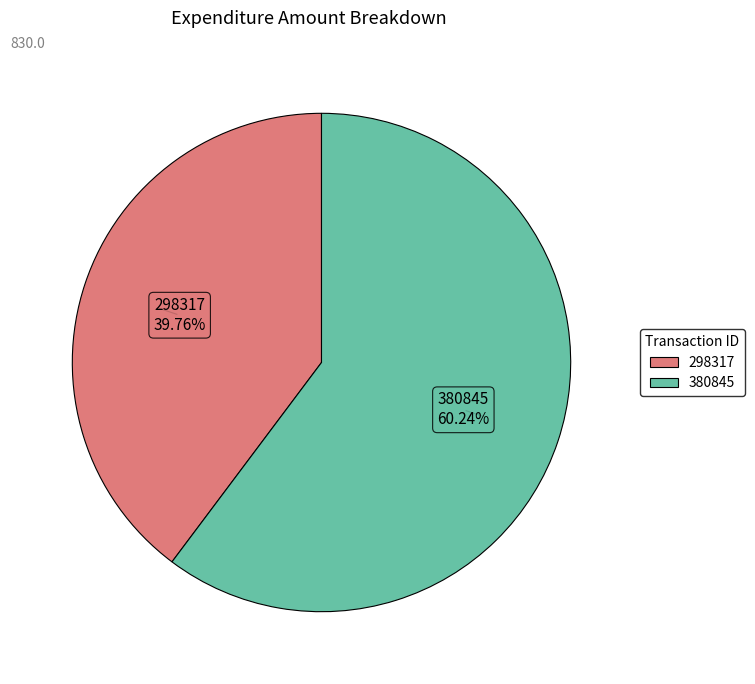

To the nearest percent, what is the average slice percentage?

50%